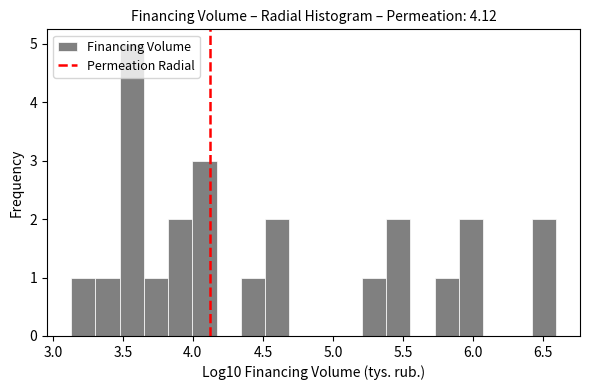

Read against the x-axis, roughly where is the centre of the tallest bar?

3.55